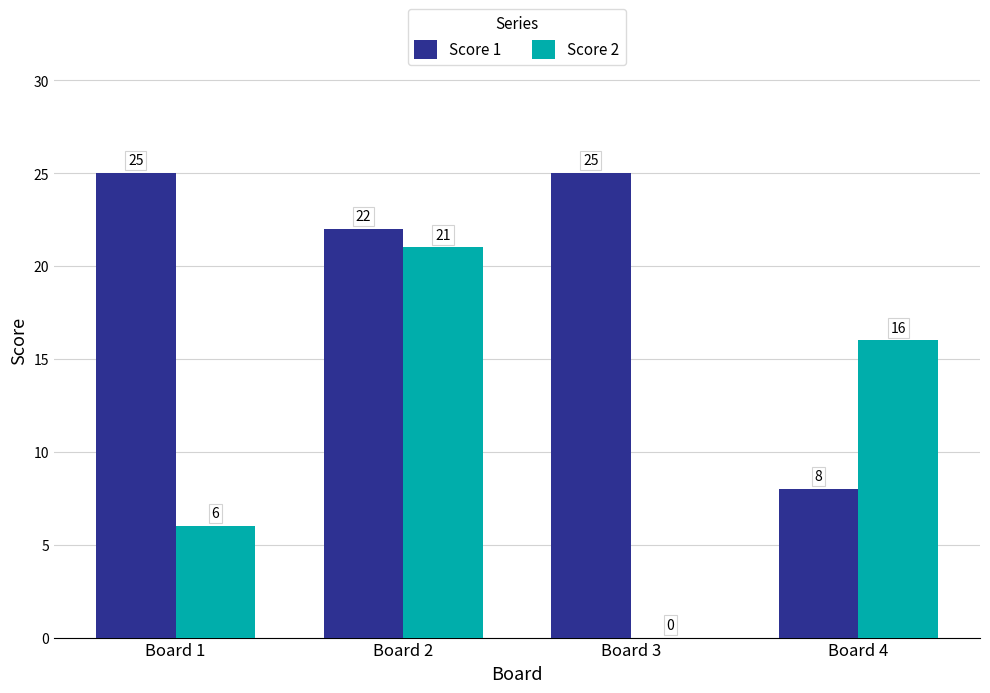

What is the greatest value displayed?

25